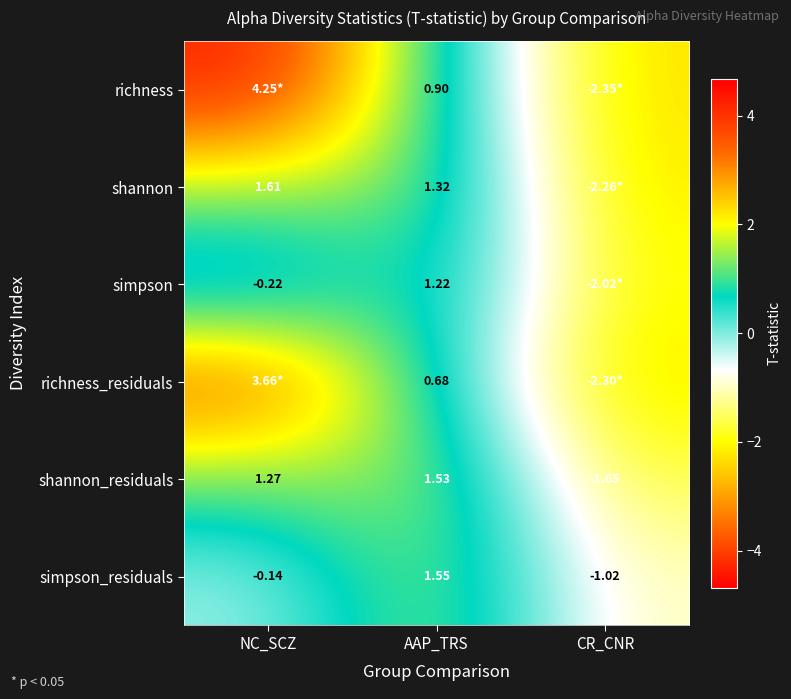

Between AAP_TRS and NC_SCZ, which is larger?

NC_SCZ